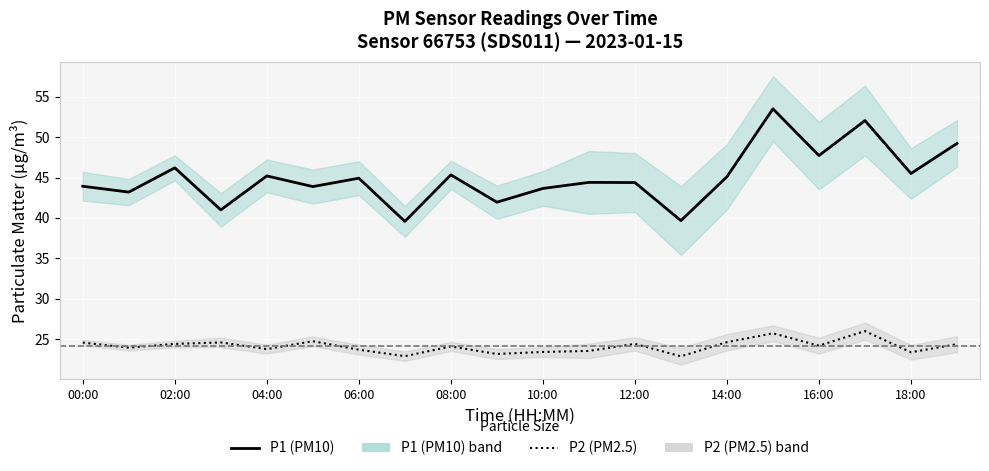

What is the approximate value of P2 (PM2.5) at 11?

23.6